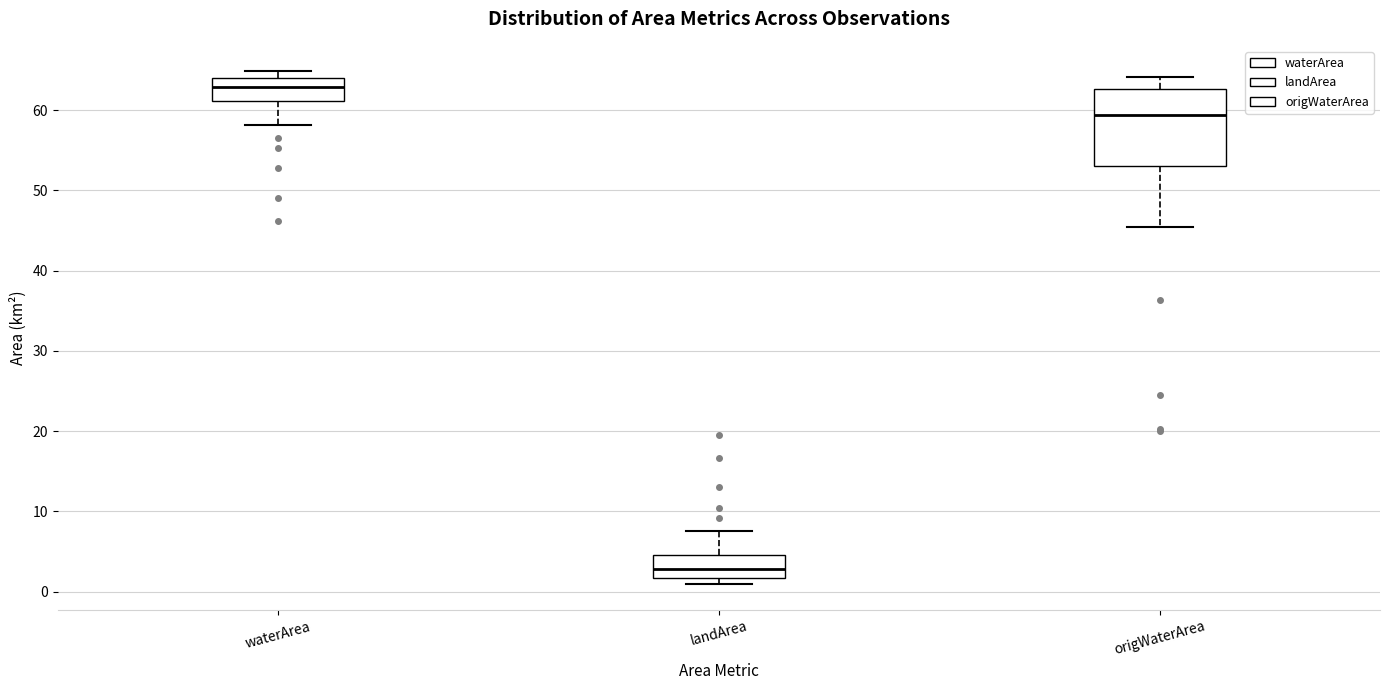

Reading left to right, read every box against the y-axis: the position of its median line, the range the box covers, and the ends of its whiskers. The values are not printed on the chart, so give them approximately, as read against the axis.

waterArea: median 63, box 61 to 64, whiskers 58 to 65
landArea: median 3, box 2 to 5, whiskers 1 to 8
origWaterArea: median 59, box 53 to 63, whiskers 45 to 64